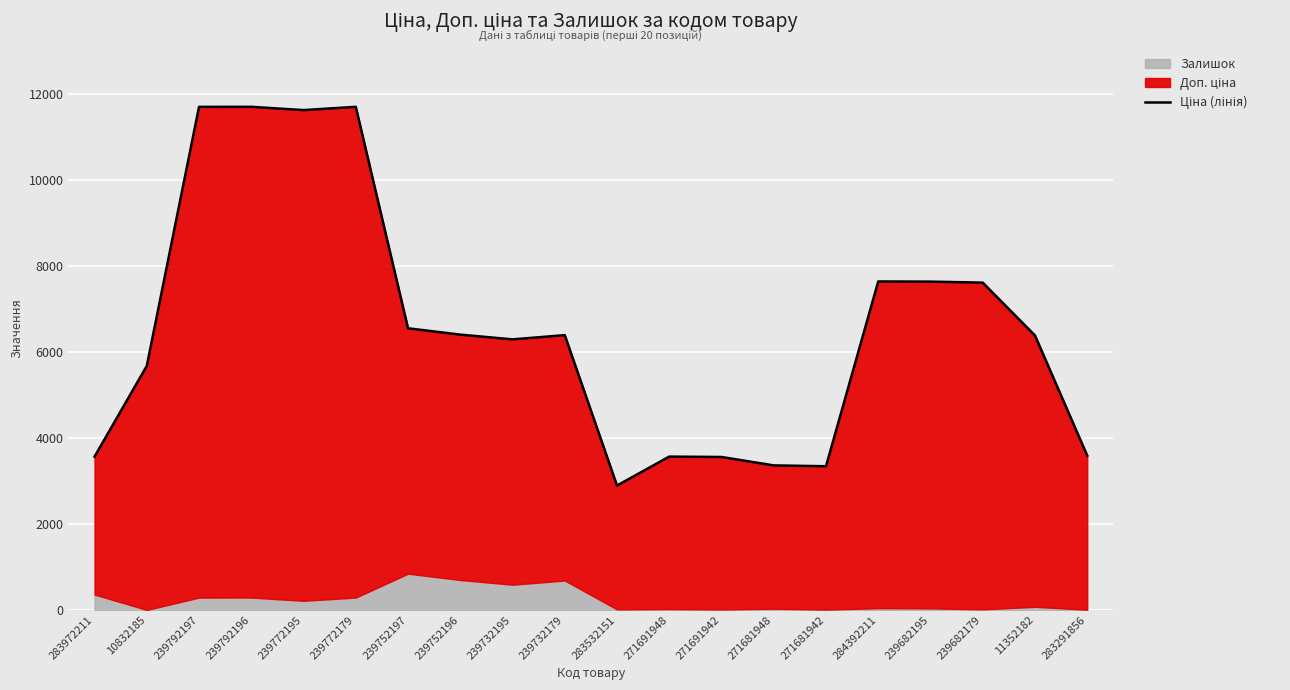

What is the difference between the maximum and minimum values?

8806.2